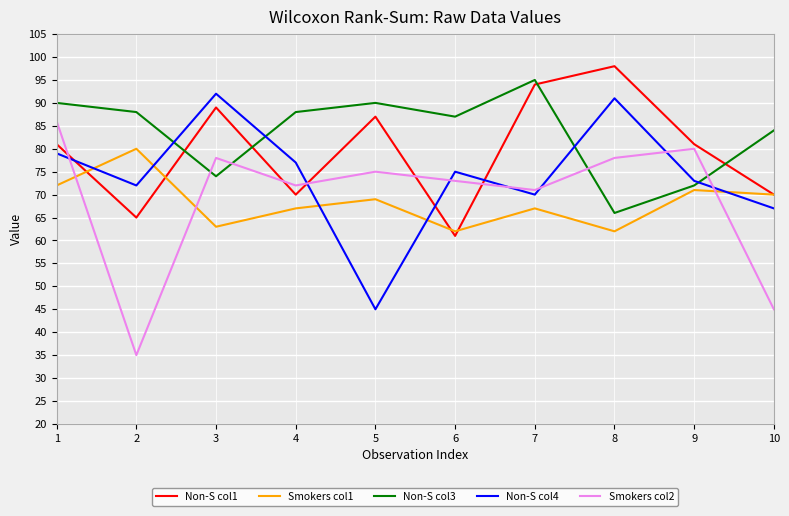

Is the value of Smokers col1 at 4 greater than the value of Non-S col3 at 2?

No